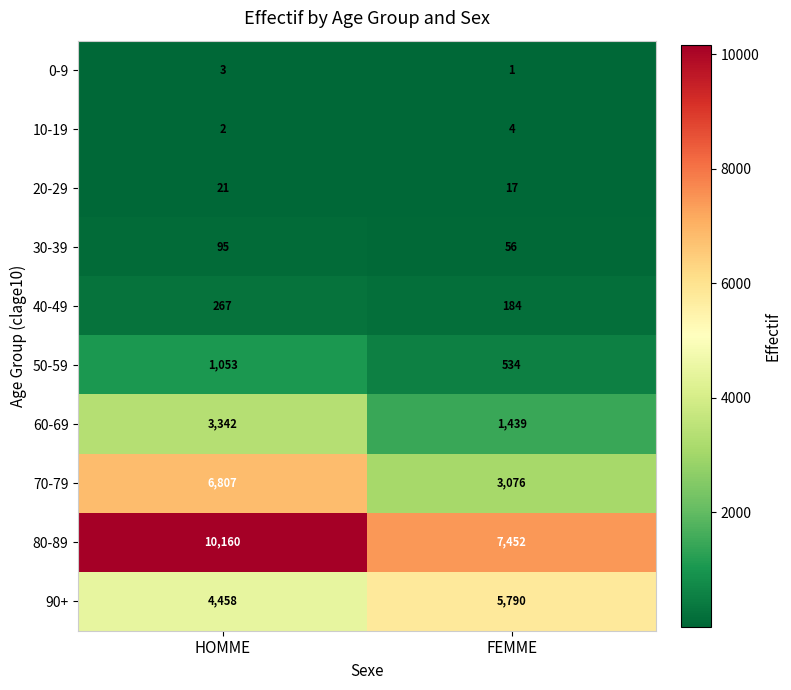

Rank the series at FEMME from lowest to highest value.

0-9, 10-19, 20-29, 30-39, 40-49, 50-59, 60-69, 70-79, 90+, 80-89